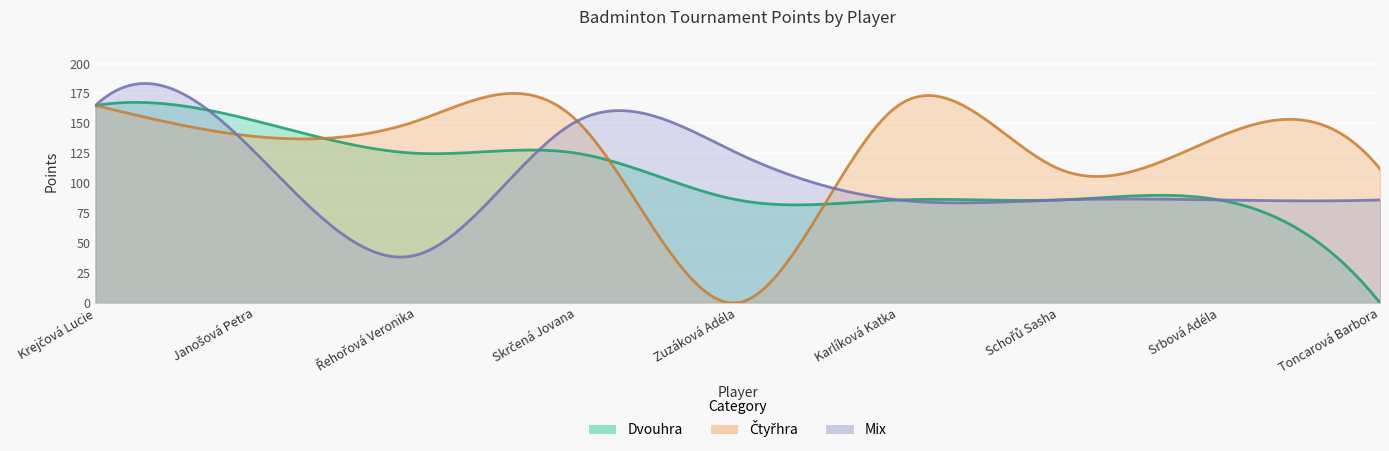

What is the difference between the highest and lowest values at Toncarová Barbora?

112